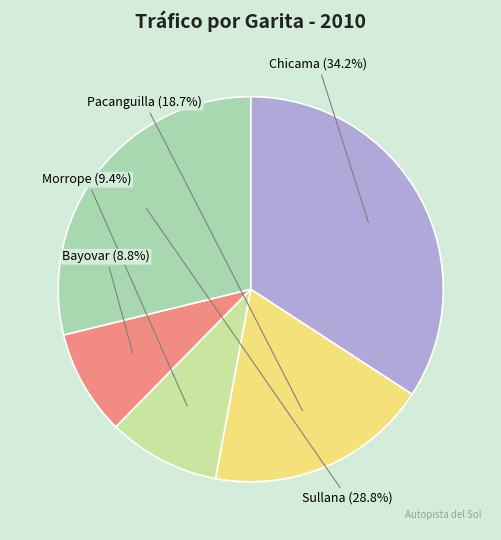

Combined, what portion of the pie is Pacanguilla and Sullana?

47.6%